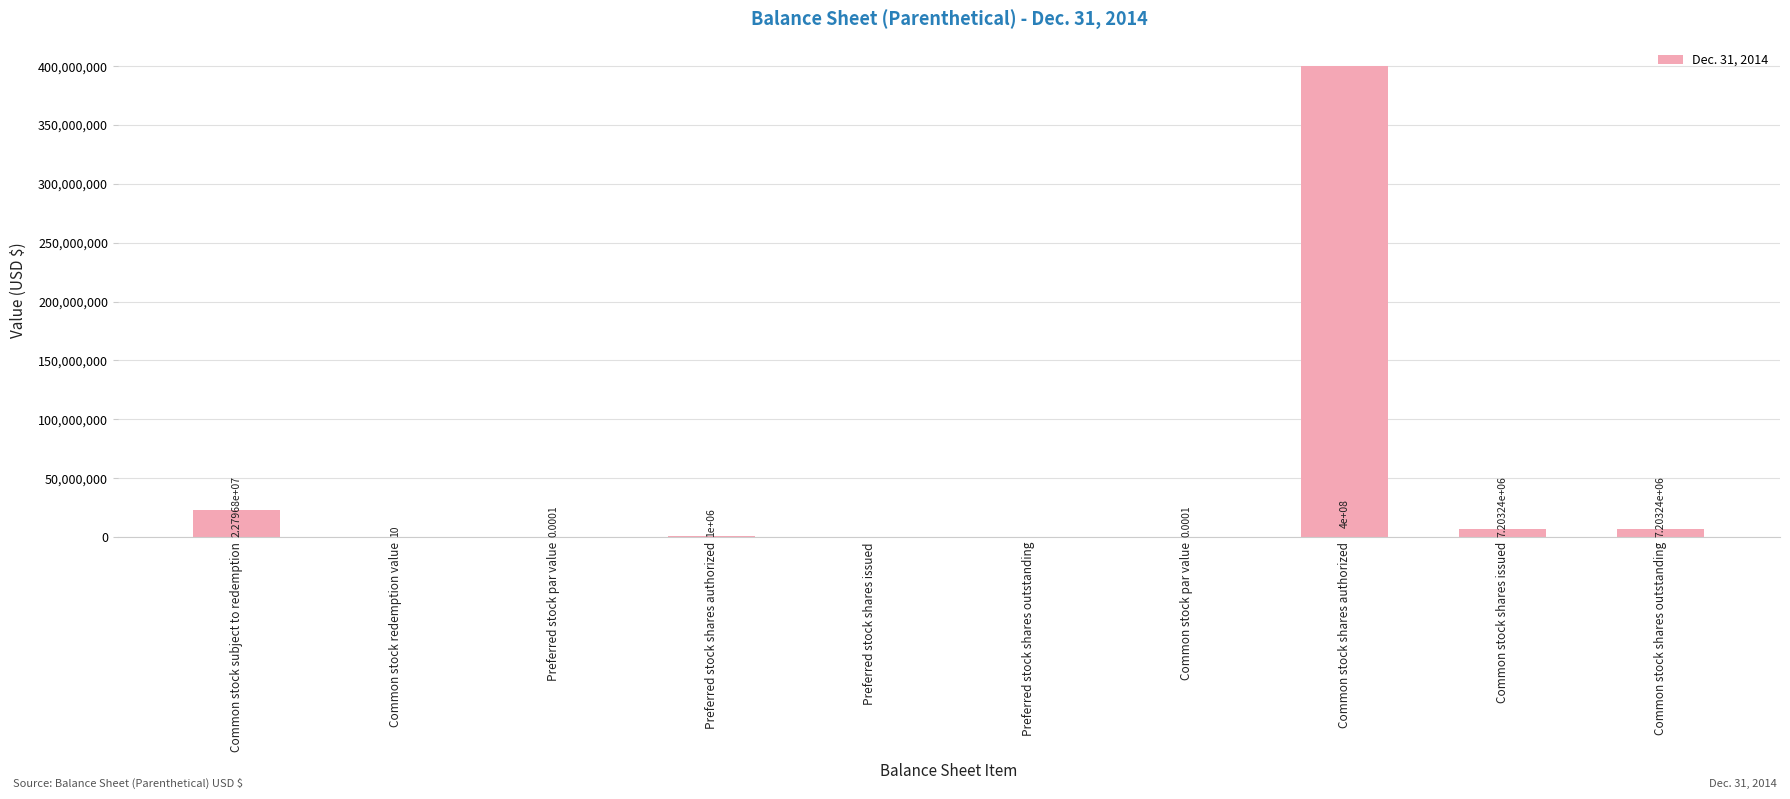

Which has a higher value, Common stock shares authorized or Common stock par value?

Common stock shares authorized